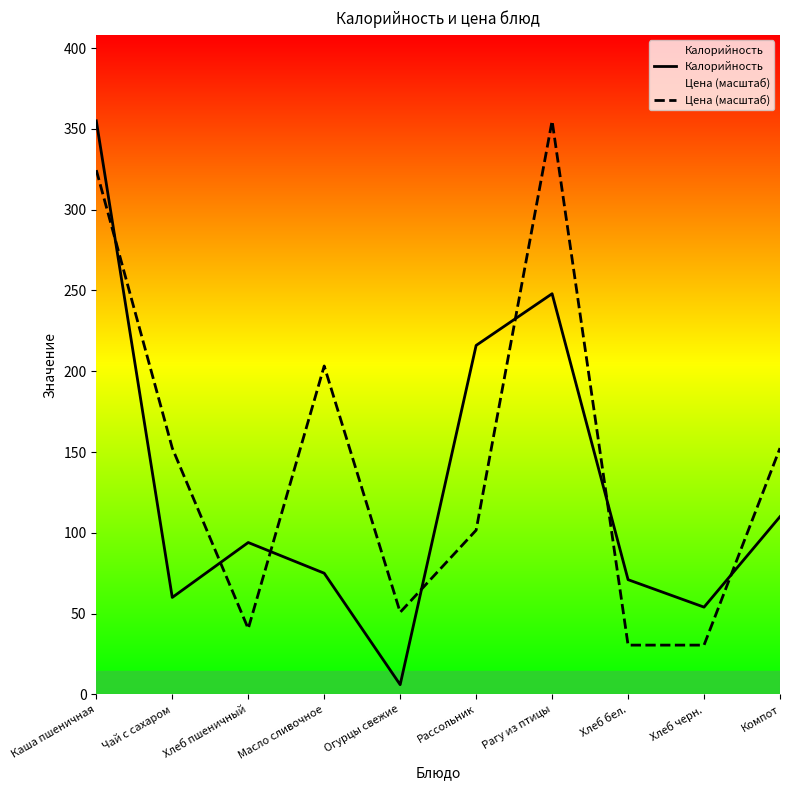

Does the chart display data point markers on the line(s)?

No